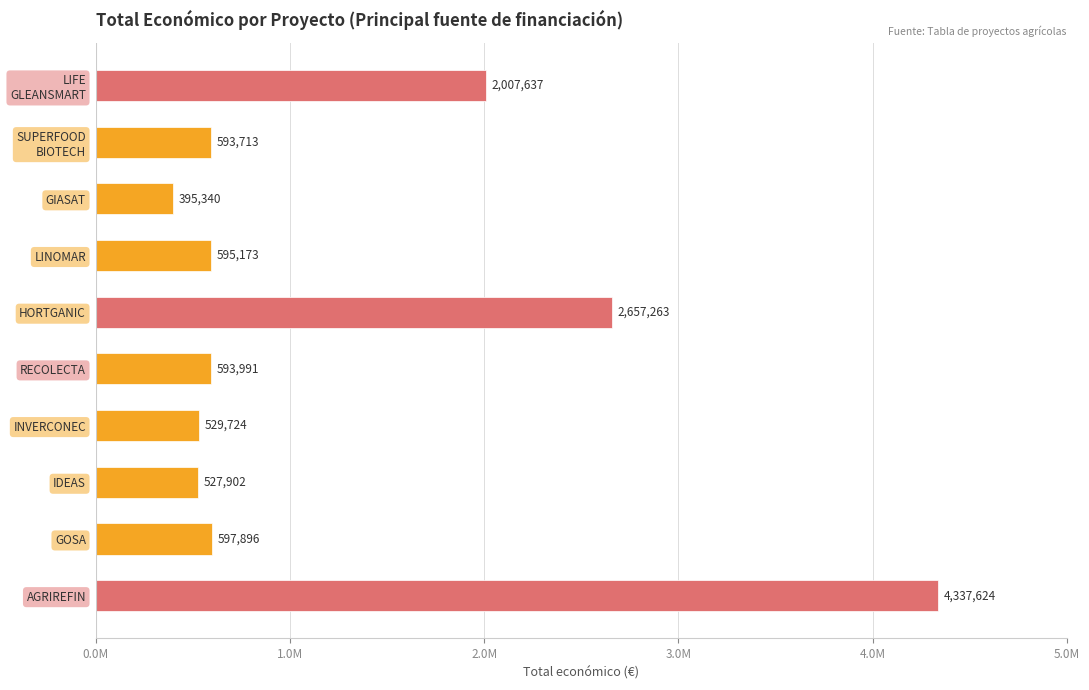

Which label corresponds to the largest value in the chart?

AGRIREFIN